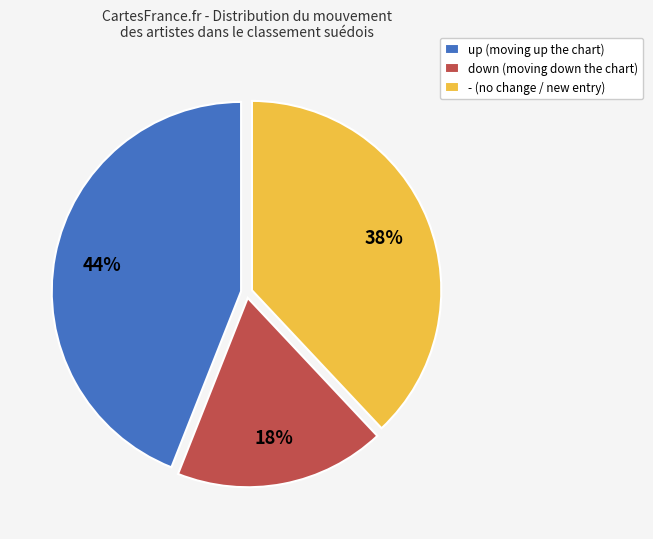

Which category has the smallest portion of the pie?

down